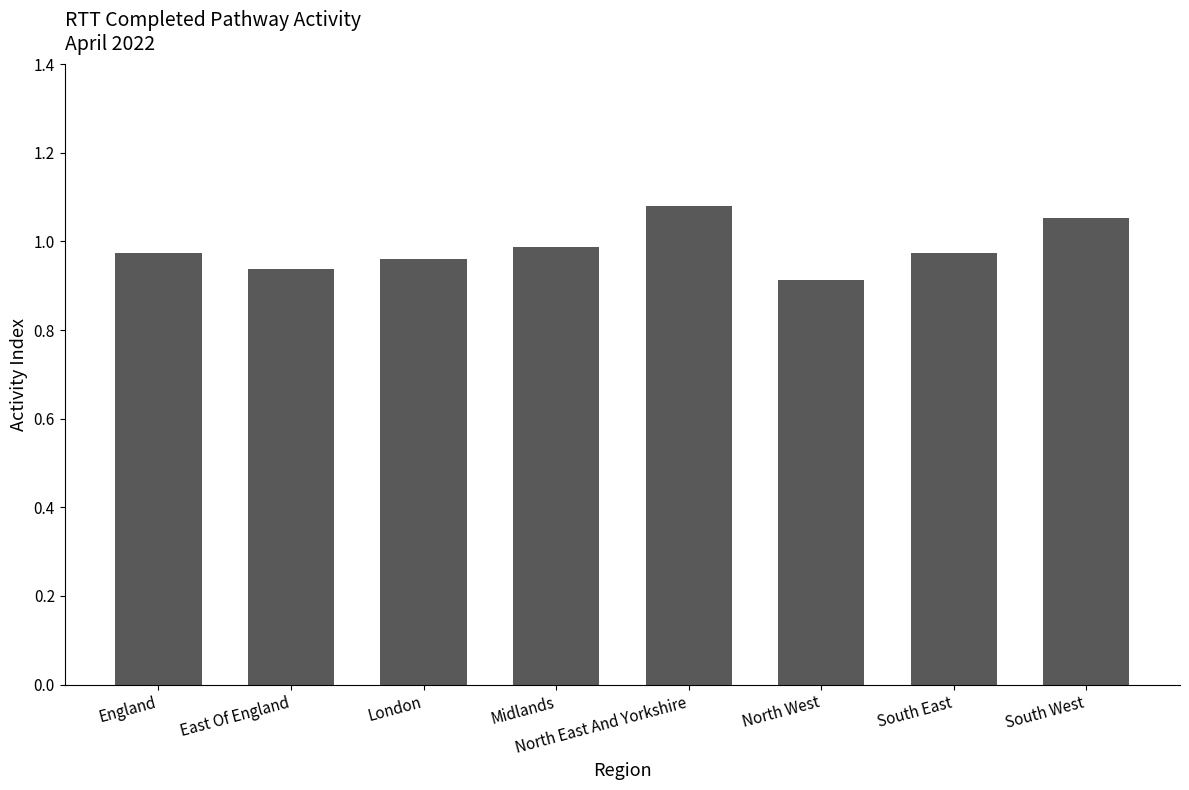

What is the sum of all values?

7.9